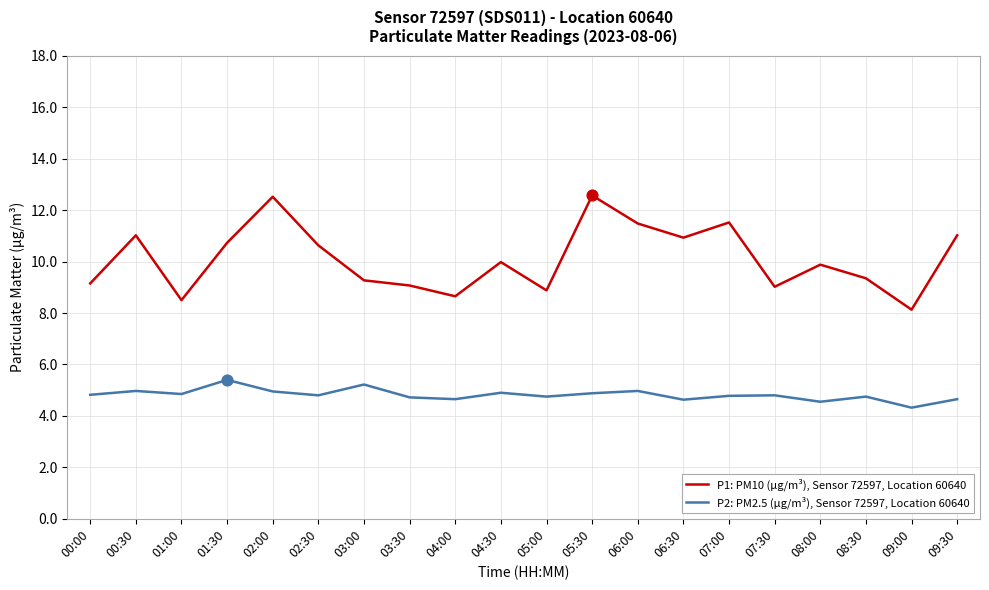

What is the total value across all series at 07:30?

13.8